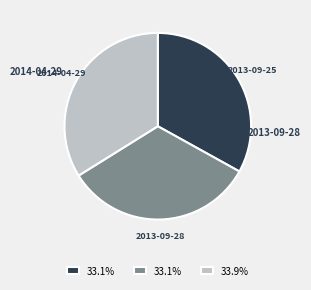

The 2013-09-28 slice represents 20% of the pie. True or false?

False